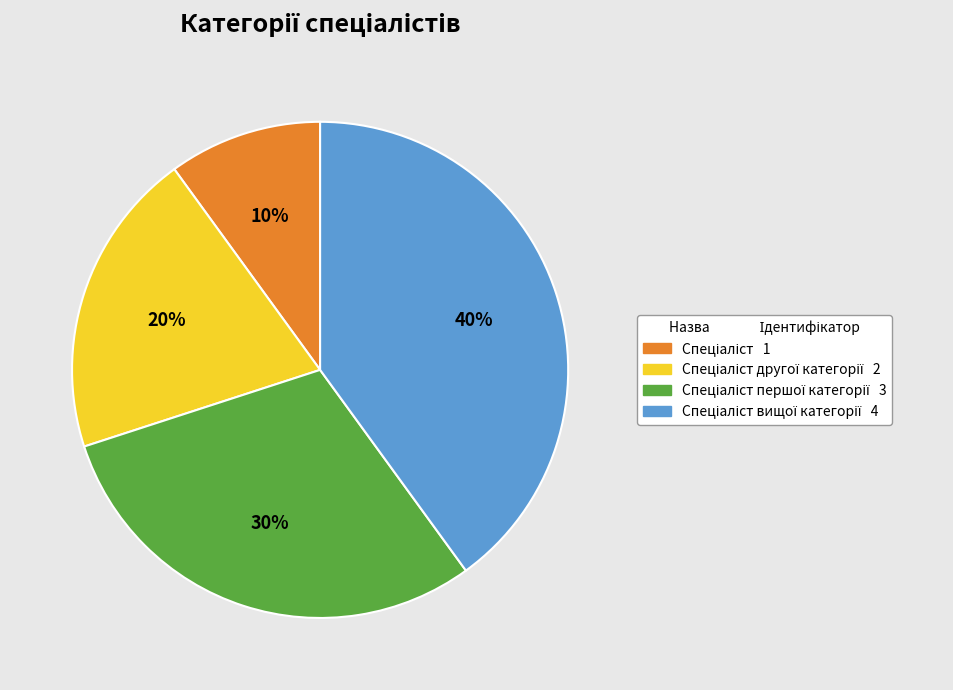

How many segments does this pie chart have?

4